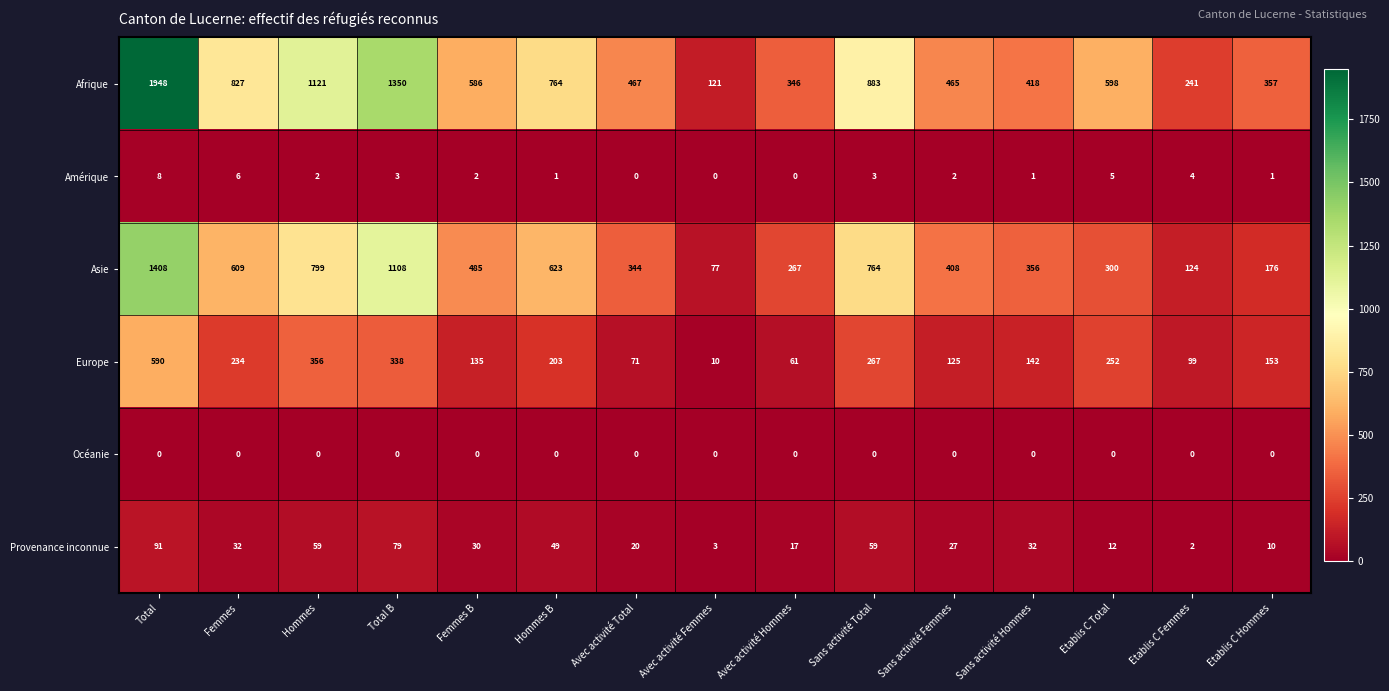

What is the spread (max minus min) of values at Etablis C Hommes?

357